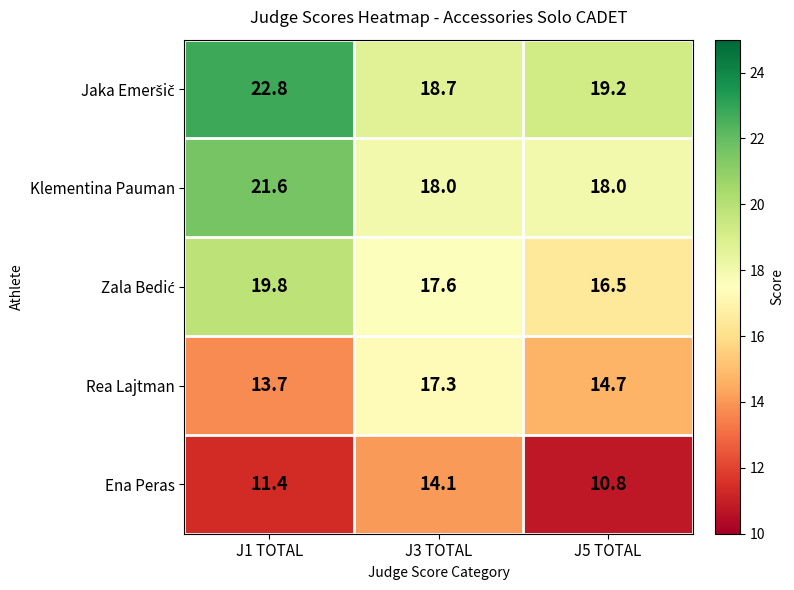

What is the spread (max minus min) of values at J3 TOTAL?

4.6